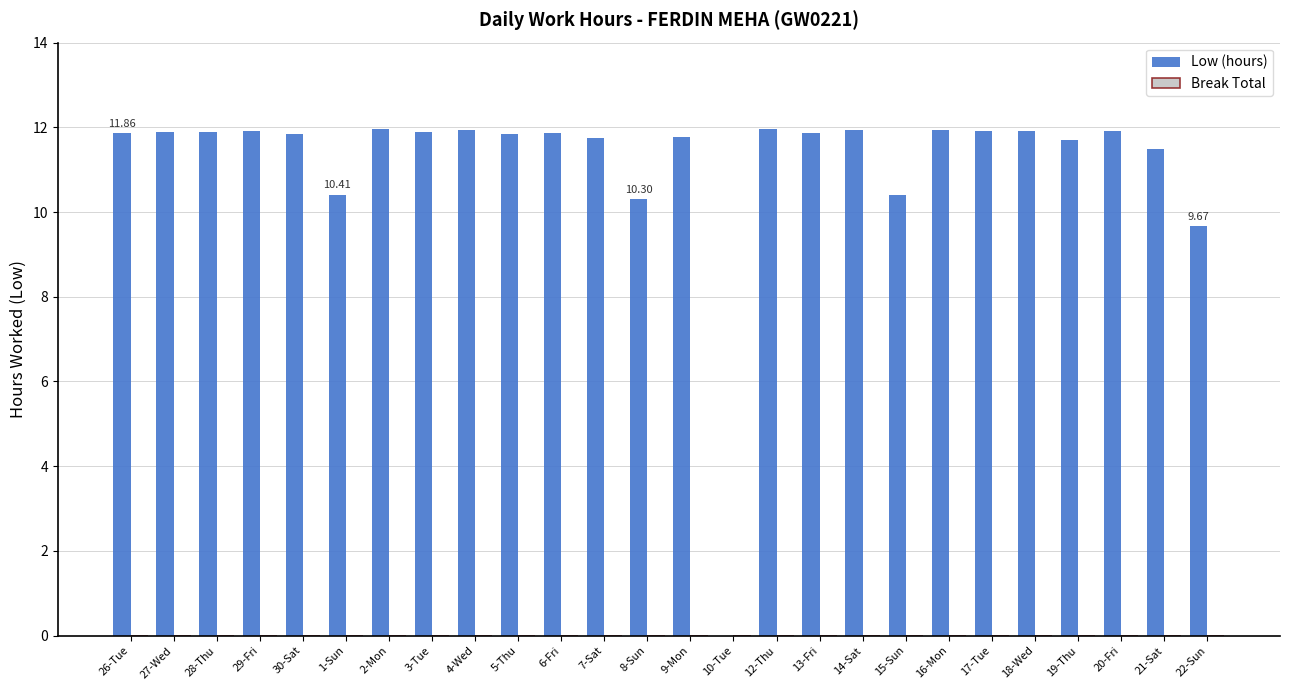

How many data points does each series have?

26